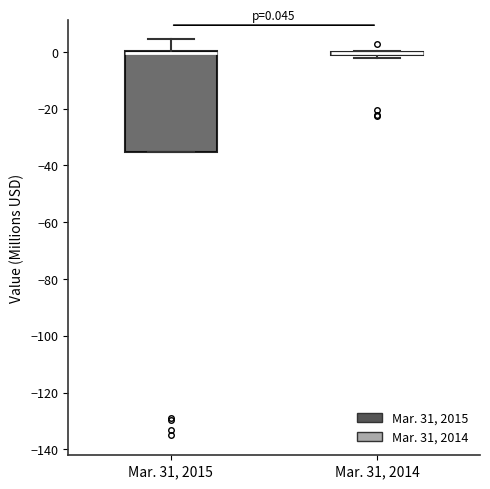

Comparing the boxes themselves (not the whiskers), which one is the tallest?

Mar. 31, 2015